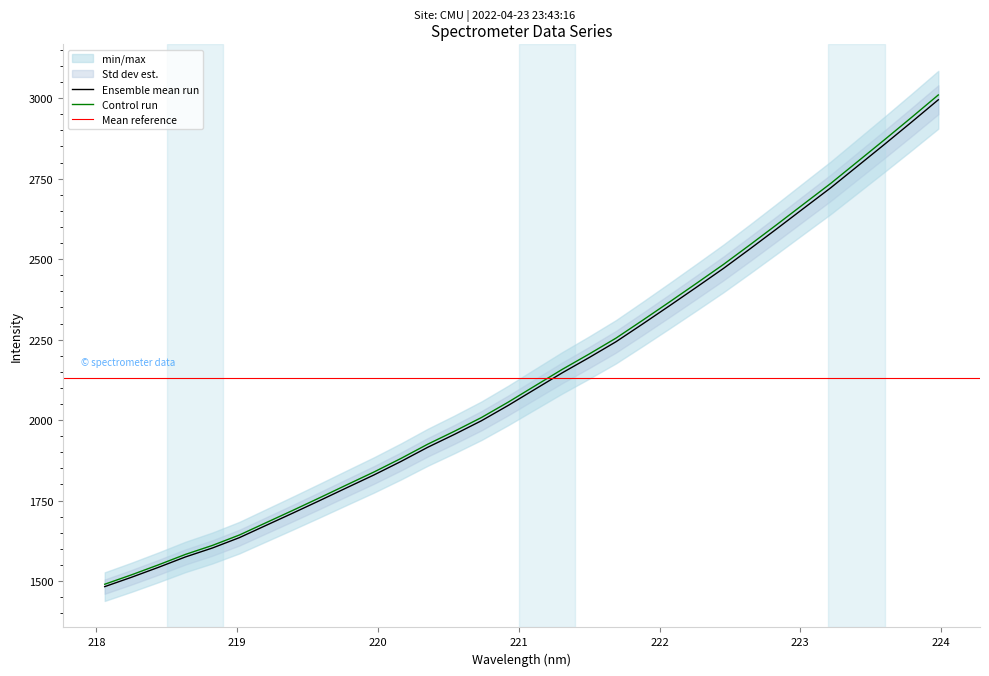

Rank the categories by value from lowest to highest.

218.0596, 218.2508, 218.442, 218.6332, 218.8244, 219.0156, 219.2067, 219.3979, 219.589, 219.7801, 219.9712, 220.1623, 220.3533, 220.5444, 220.7354, 220.9264, 221.1174, 221.3083, 221.4993, 221.6902, 221.8812, 222.0721, 222.263, 222.4538, 222.6447, 222.8355, 223.0264, 223.2172, 223.408, 223.5987, 223.7895, 223.9802